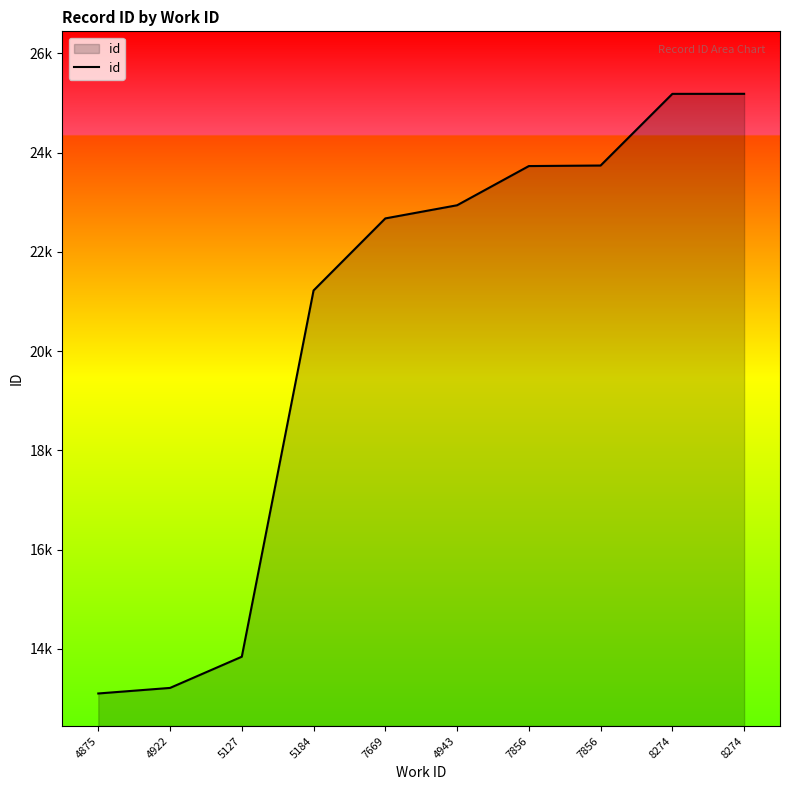

Between 7856 and 7856, which is larger?

7856